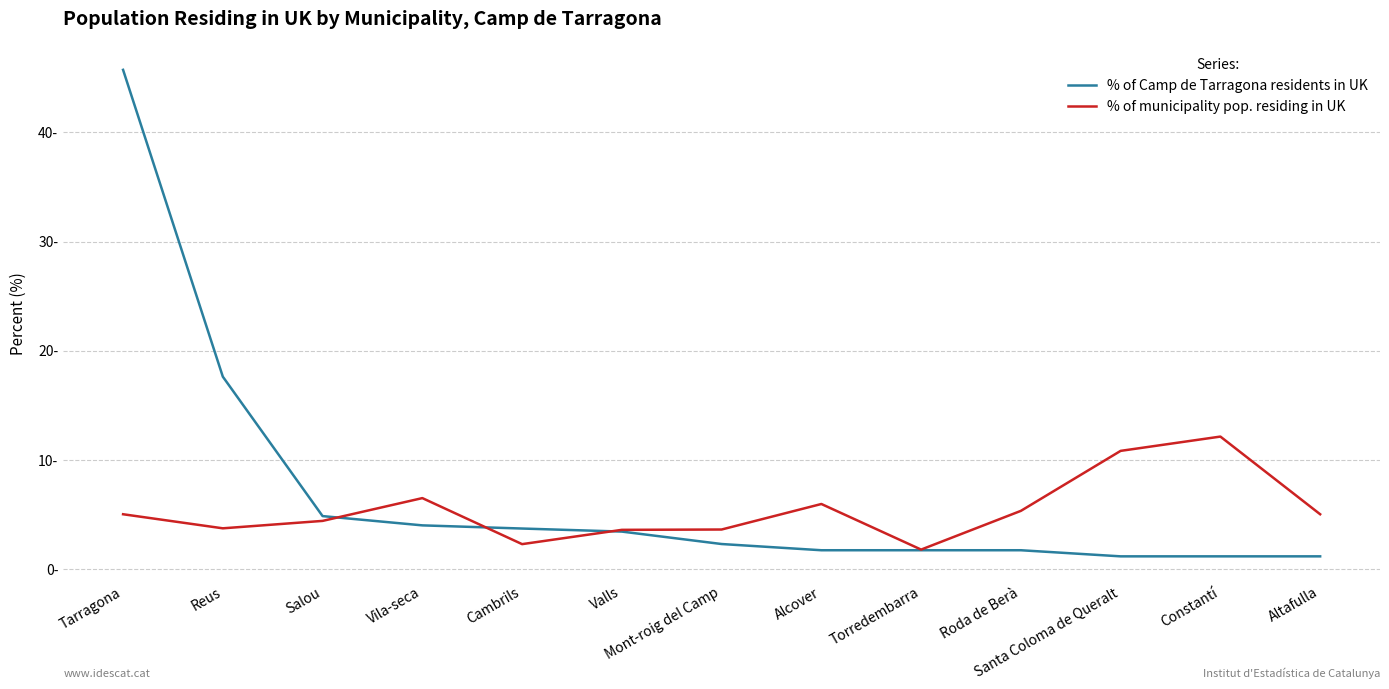

What is the spread (max minus min) of values at Santa Coloma de Queralt?

9.7